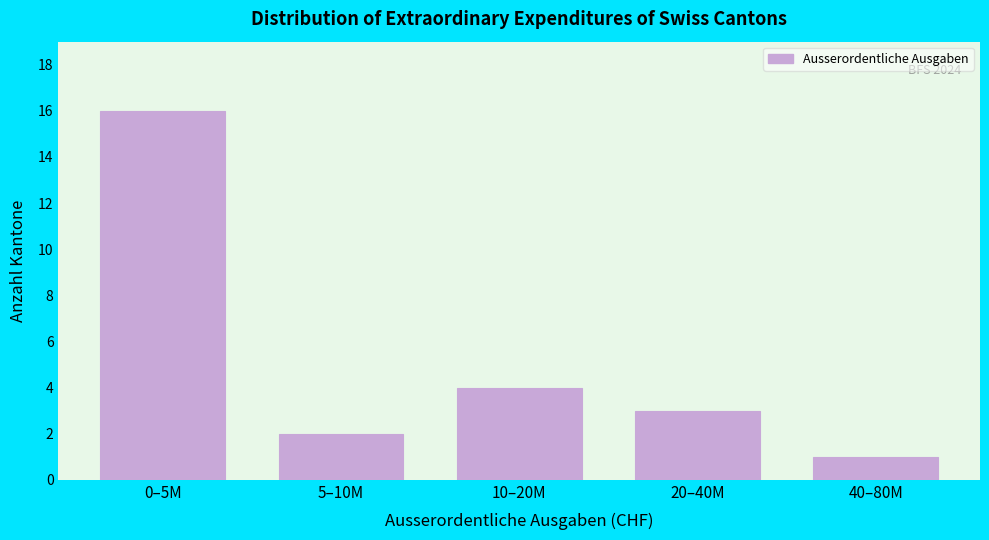

Reading left to right, list all the values displayed in this chart.

16	2	4	3	1